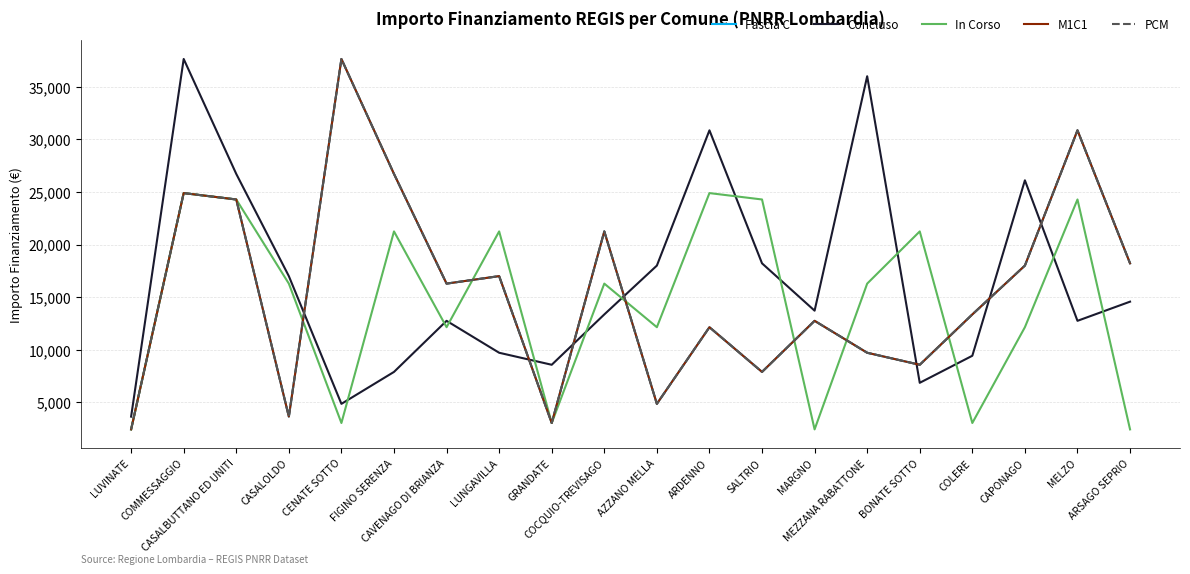

The value of Fascia C at CAPONAGO is 27912. True or false?

False